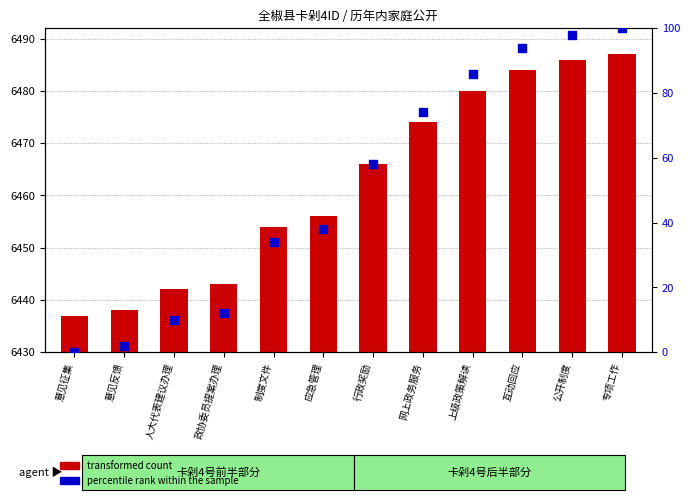

What is the total value across all series at 网上政务服务?

6548